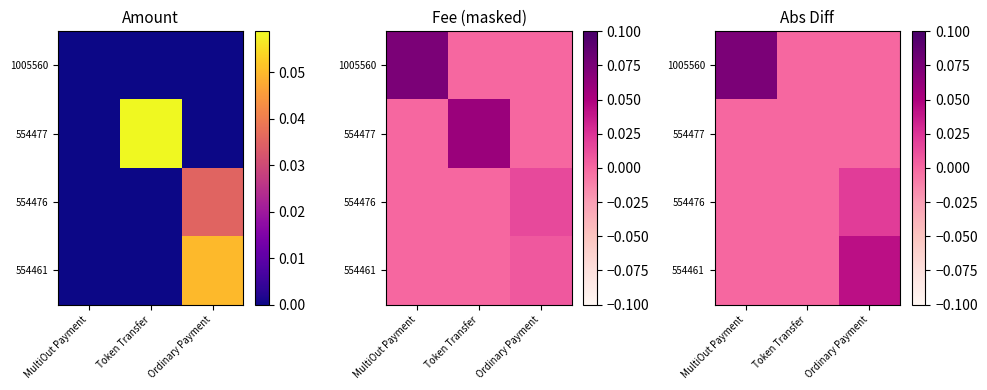

Is the value of 1005560 at Ordinary Payment greater than the value of 554477 at Token Transfer?

No